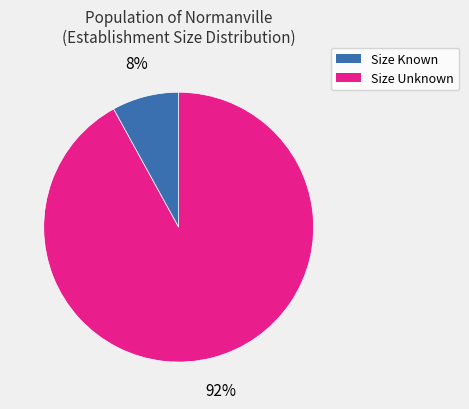

To the nearest percent, what is the average slice percentage?

50%